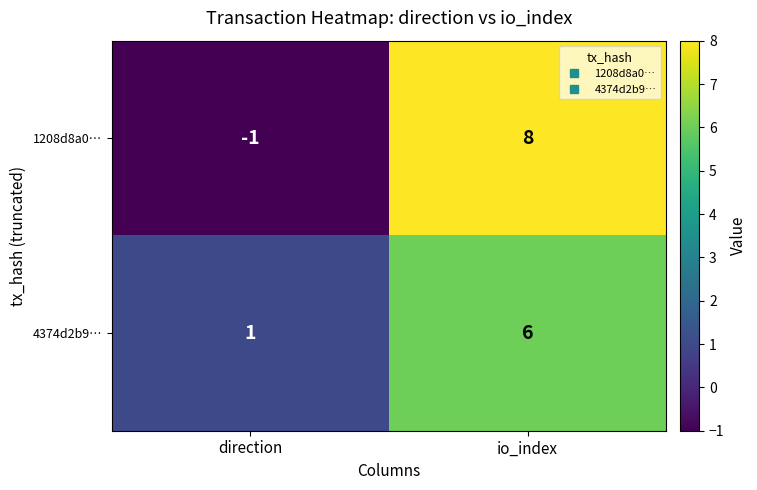

Between direction and io_index, which series saw the biggest shift?

1208d8a0…